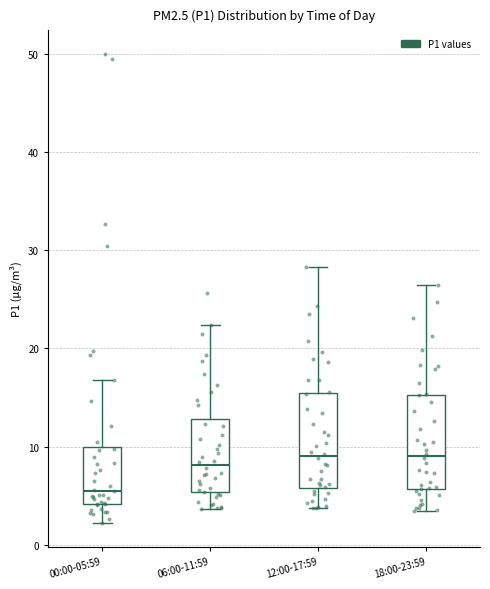

Where does the upper whisker of the box for 00:00-05:59 end on the y-axis? The values are not printed on the chart, so give them approximately, as read against the axis.

17